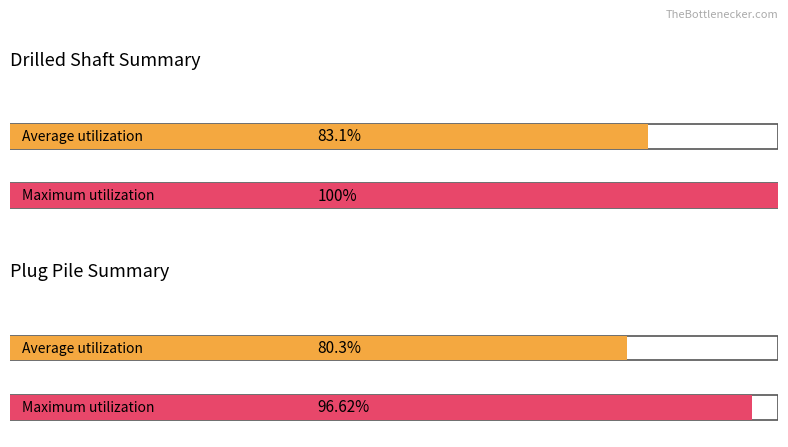

Does the chart contain stacked bars?

No